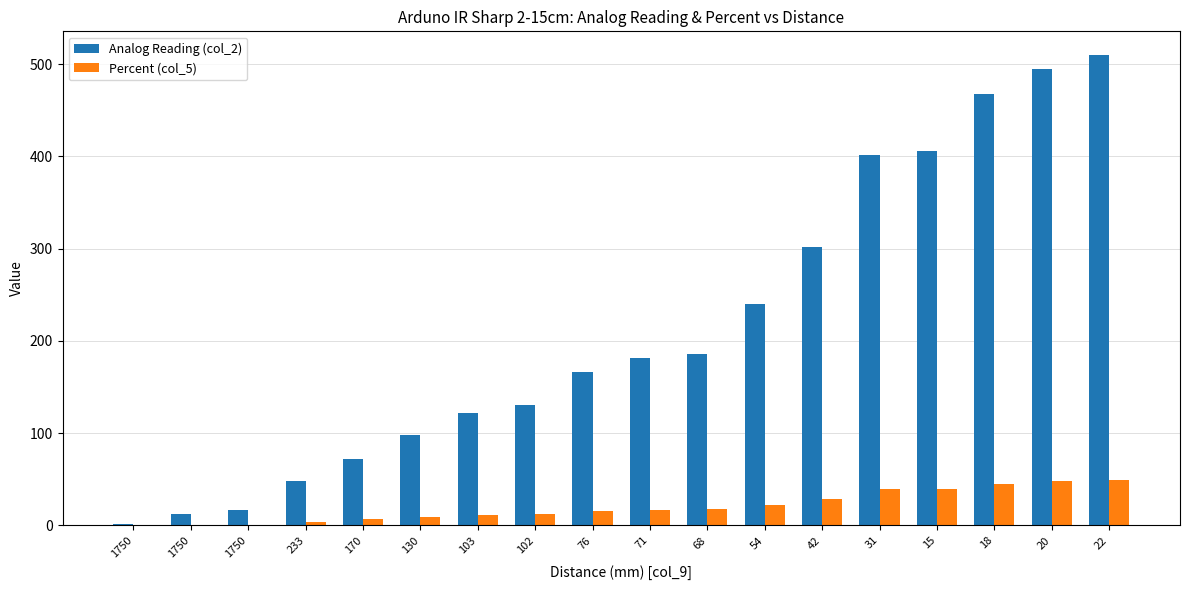

How many series are shown in this chart?

2